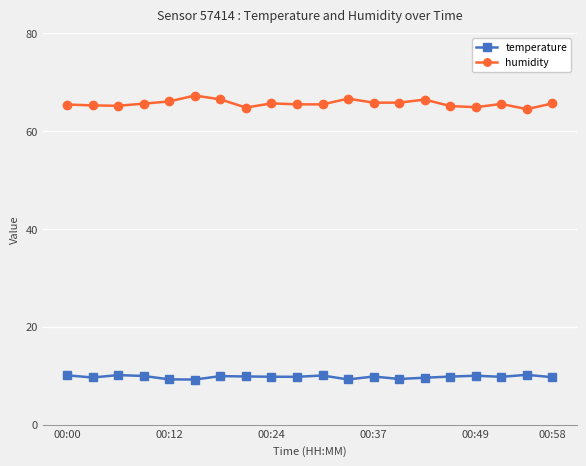

How many data points does each series have?

20